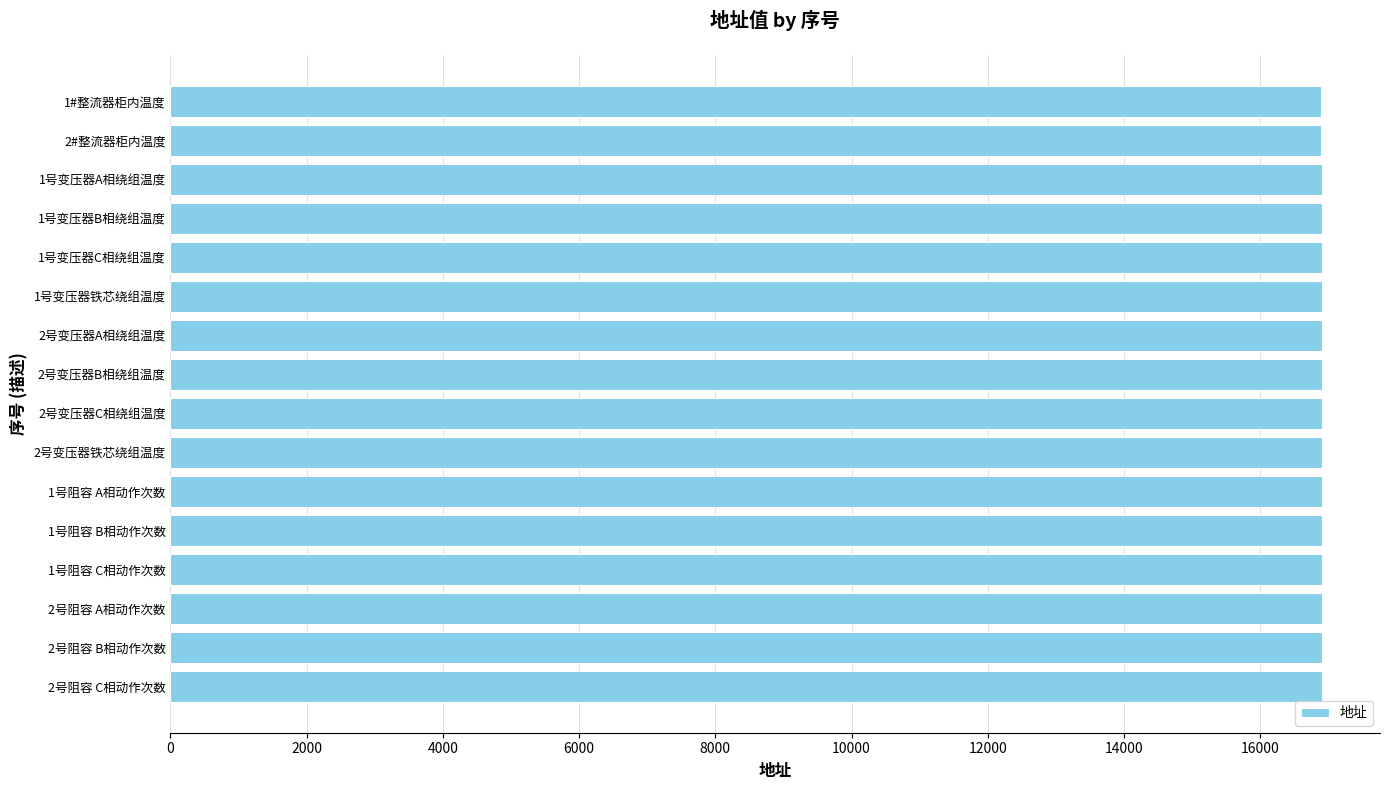

Approximately how many times larger is the value at 2号阻容 A相动作次数 compared to 2号变压器A相绕组温度?

1.0